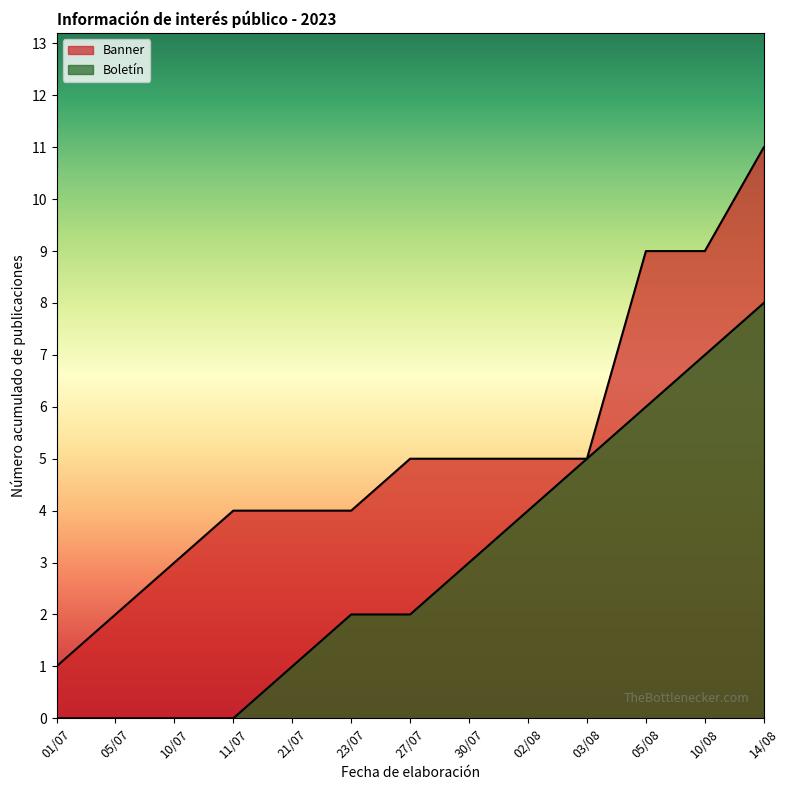

True or false: Banner and Boletín intersect in this chart.

False